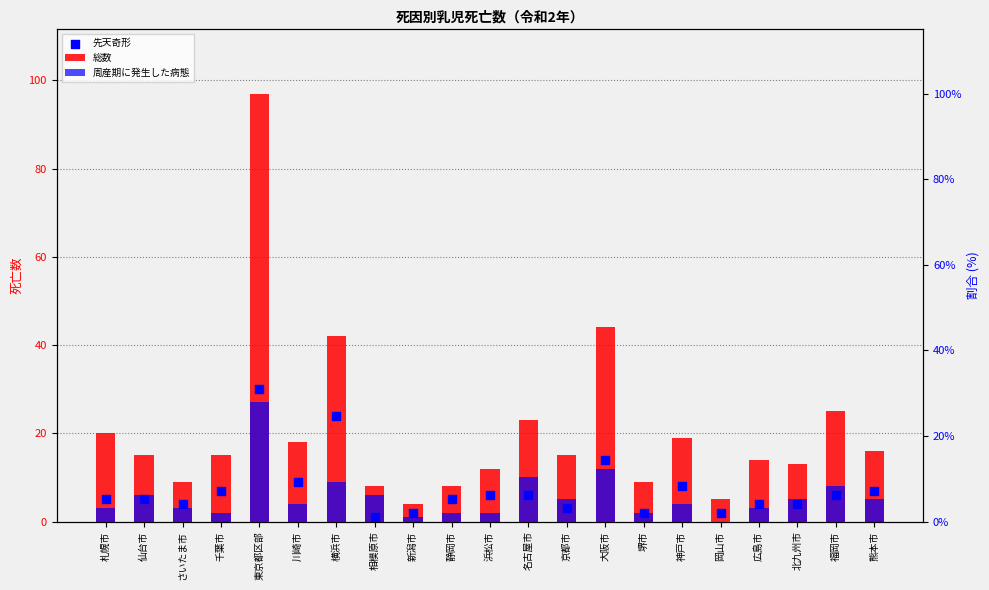

Which series has the largest total across all categories?

総数